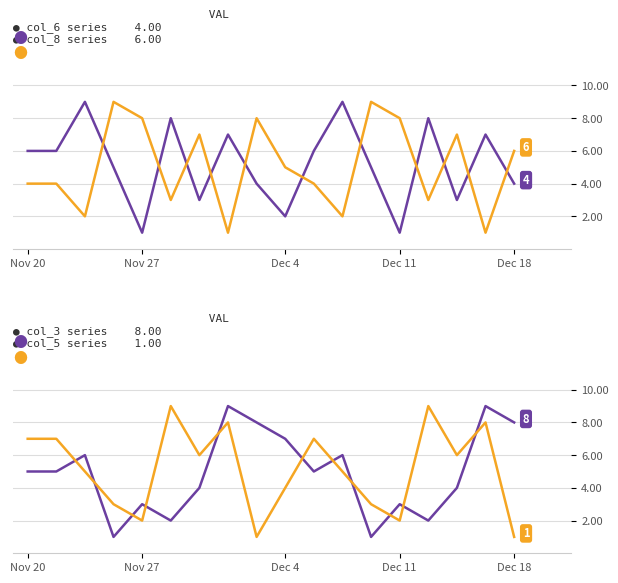

How many col_6 values are between 3 and 7?

11